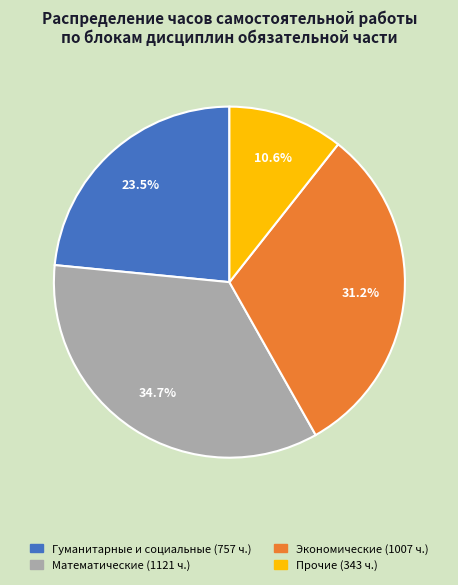

Does any single category account for the majority?

No